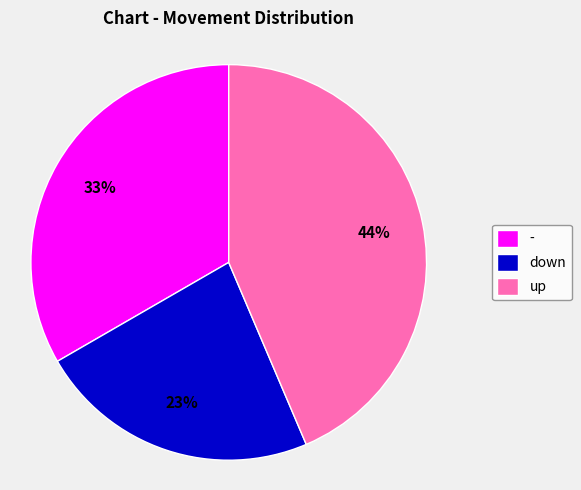

Is there a majority slice in this chart?

No